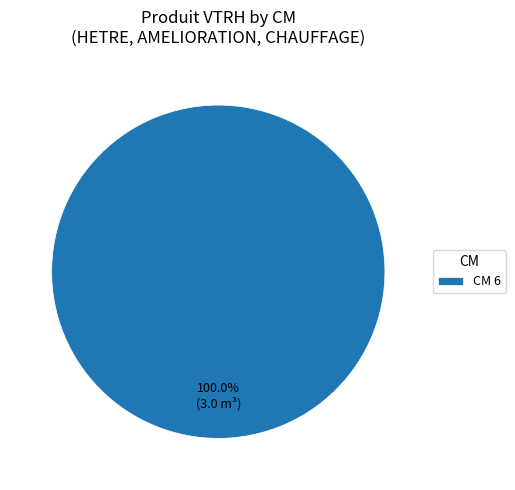

Rank the categories by value from highest to lowest.

CM 6